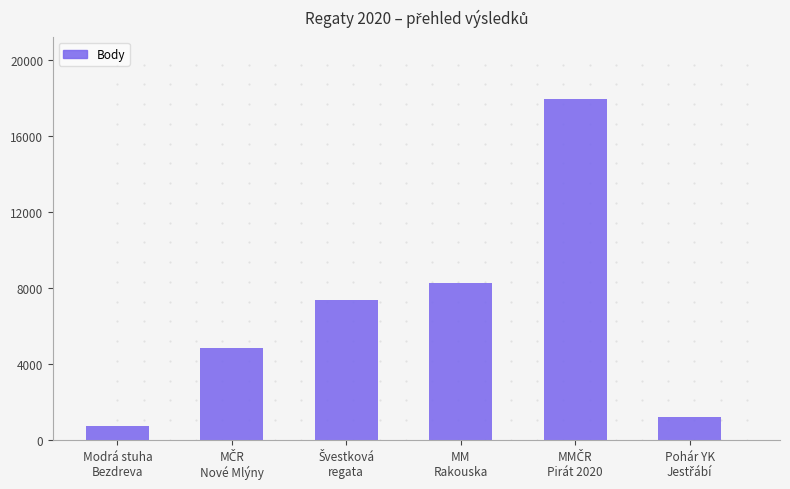

What is the greatest value displayed?

17987